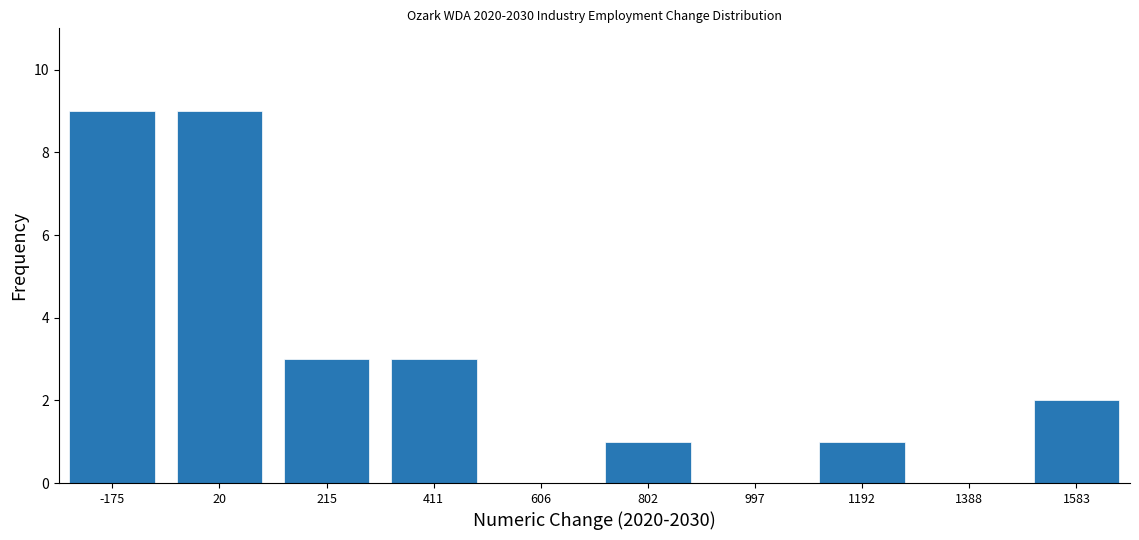

Reading left to right, what are all the values shown in this chart?

-175=9	20=9	215=3	411=3	606=0	802=1	997=0	1192=1	1388=0	1583=2